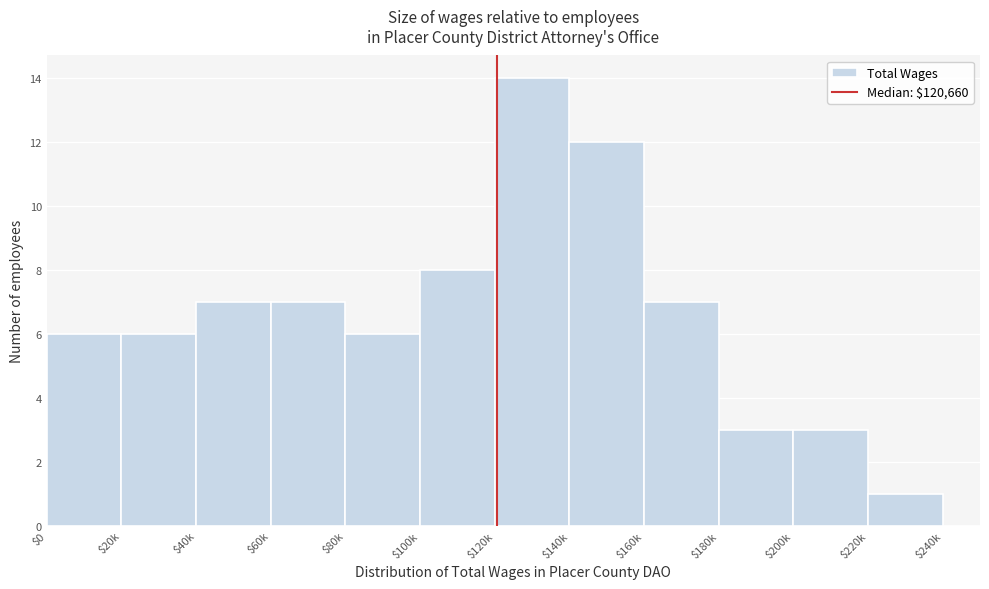

What is the approximate value at $60k?

7